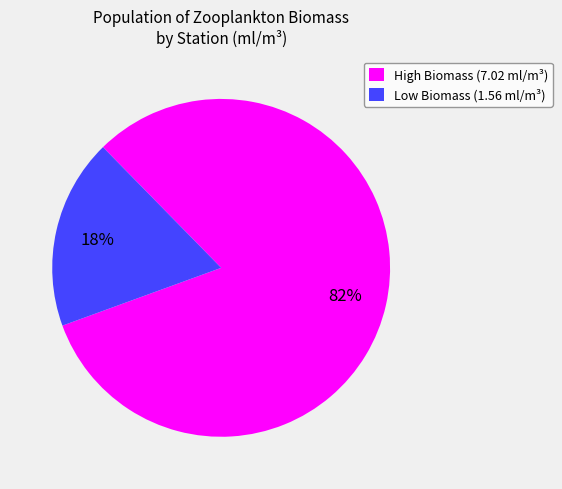

Which category has the smallest portion of the pie?

Low Biomass (1.56 ml/m³)